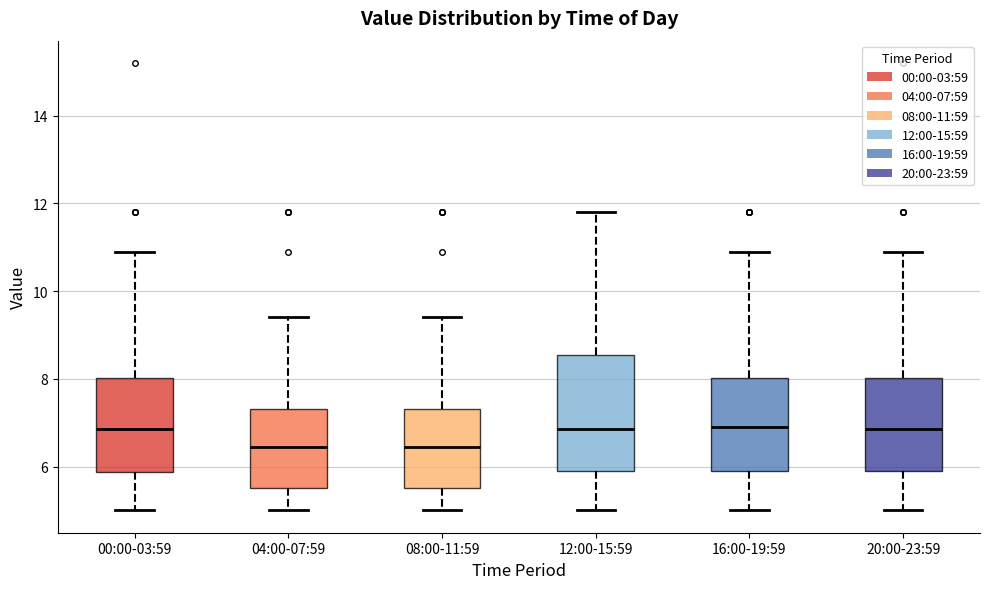

Where does the median line of the box for 16:00-19:59 sit on the y-axis? The values are not printed on the chart, so give them approximately, as read against the axis.

7.0